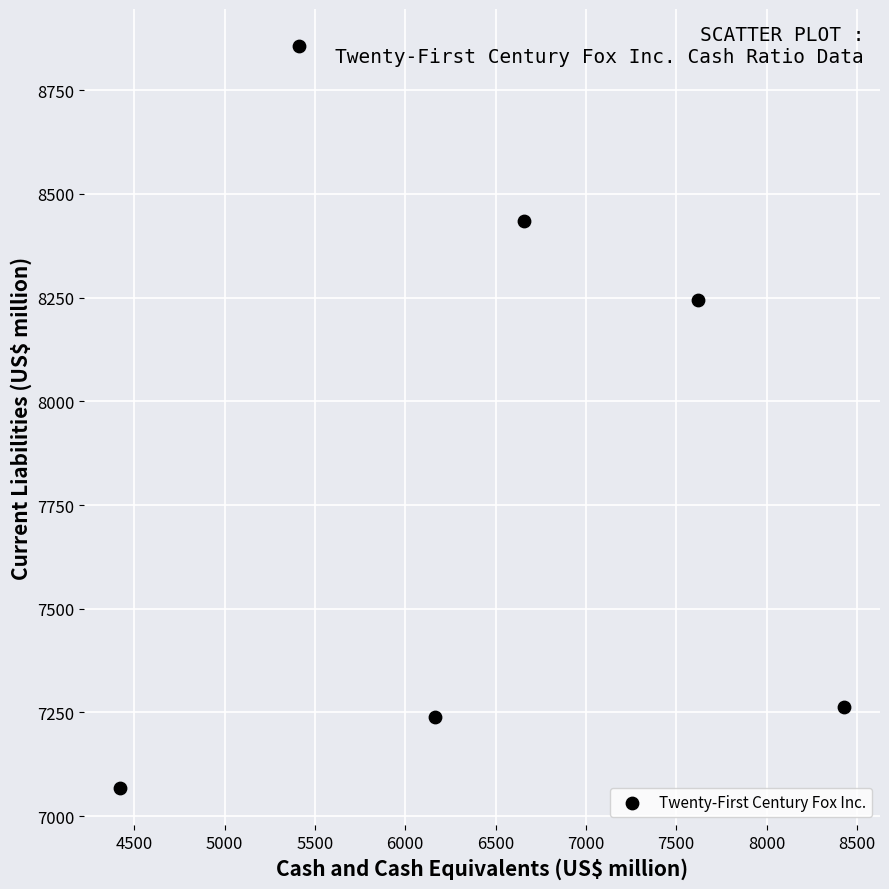

What is the range of X values (max minus min)?

4004